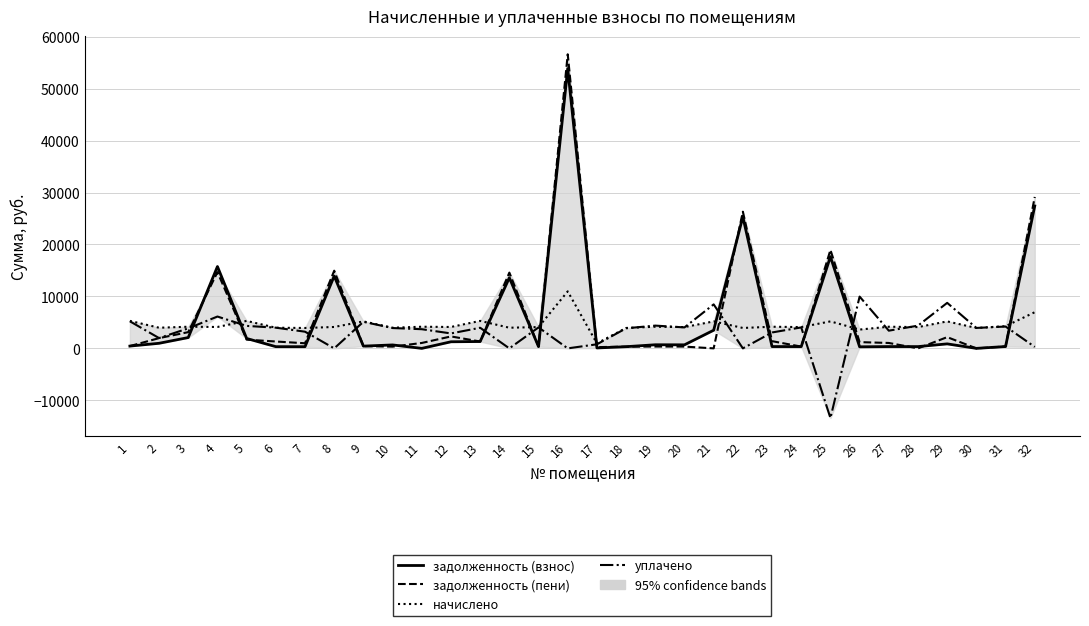

What is the difference between the second highest and second lowest values in the уплачено series?

8762.5